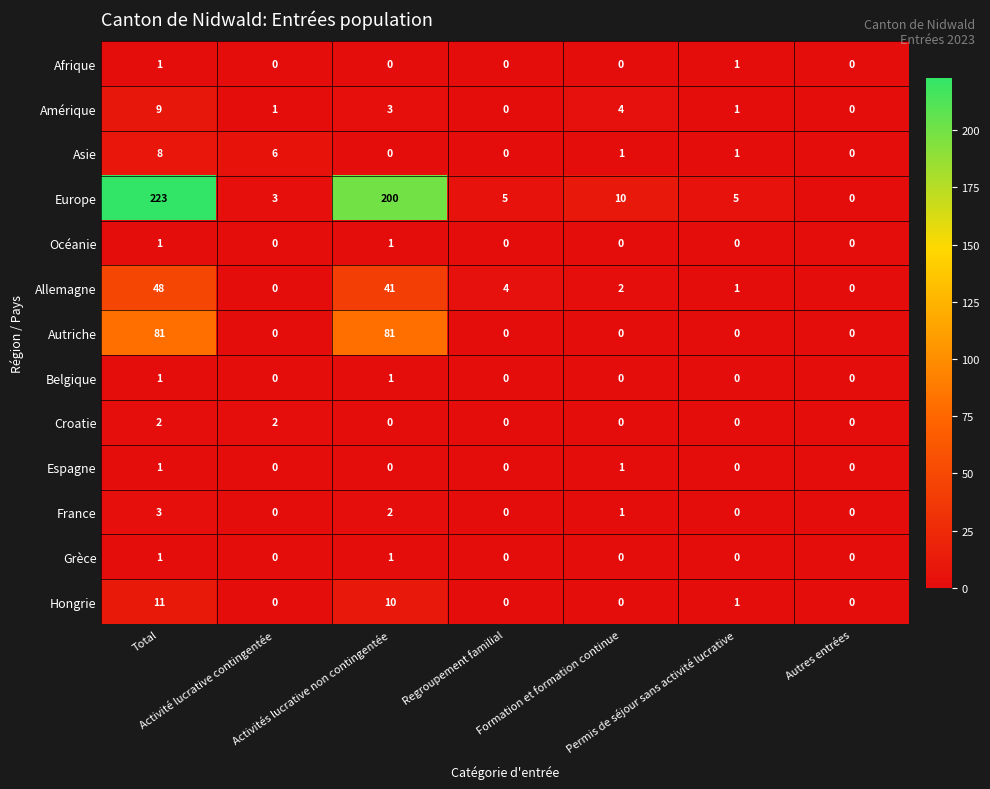

Count the Océanie values in the range 0 to 1.

7